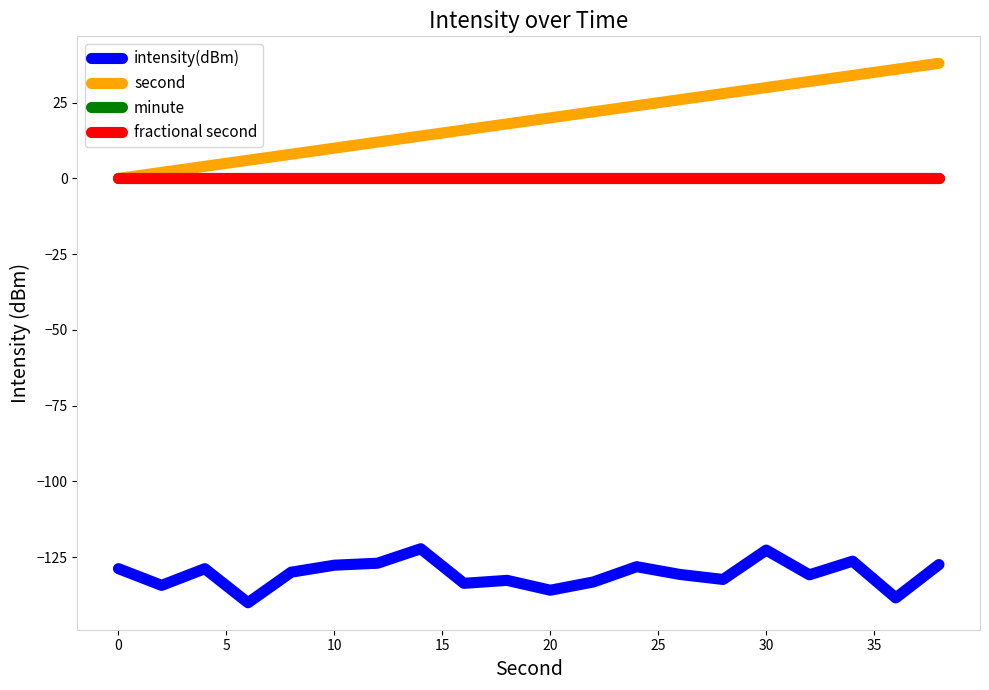

Does the chart have visible grid lines?

No